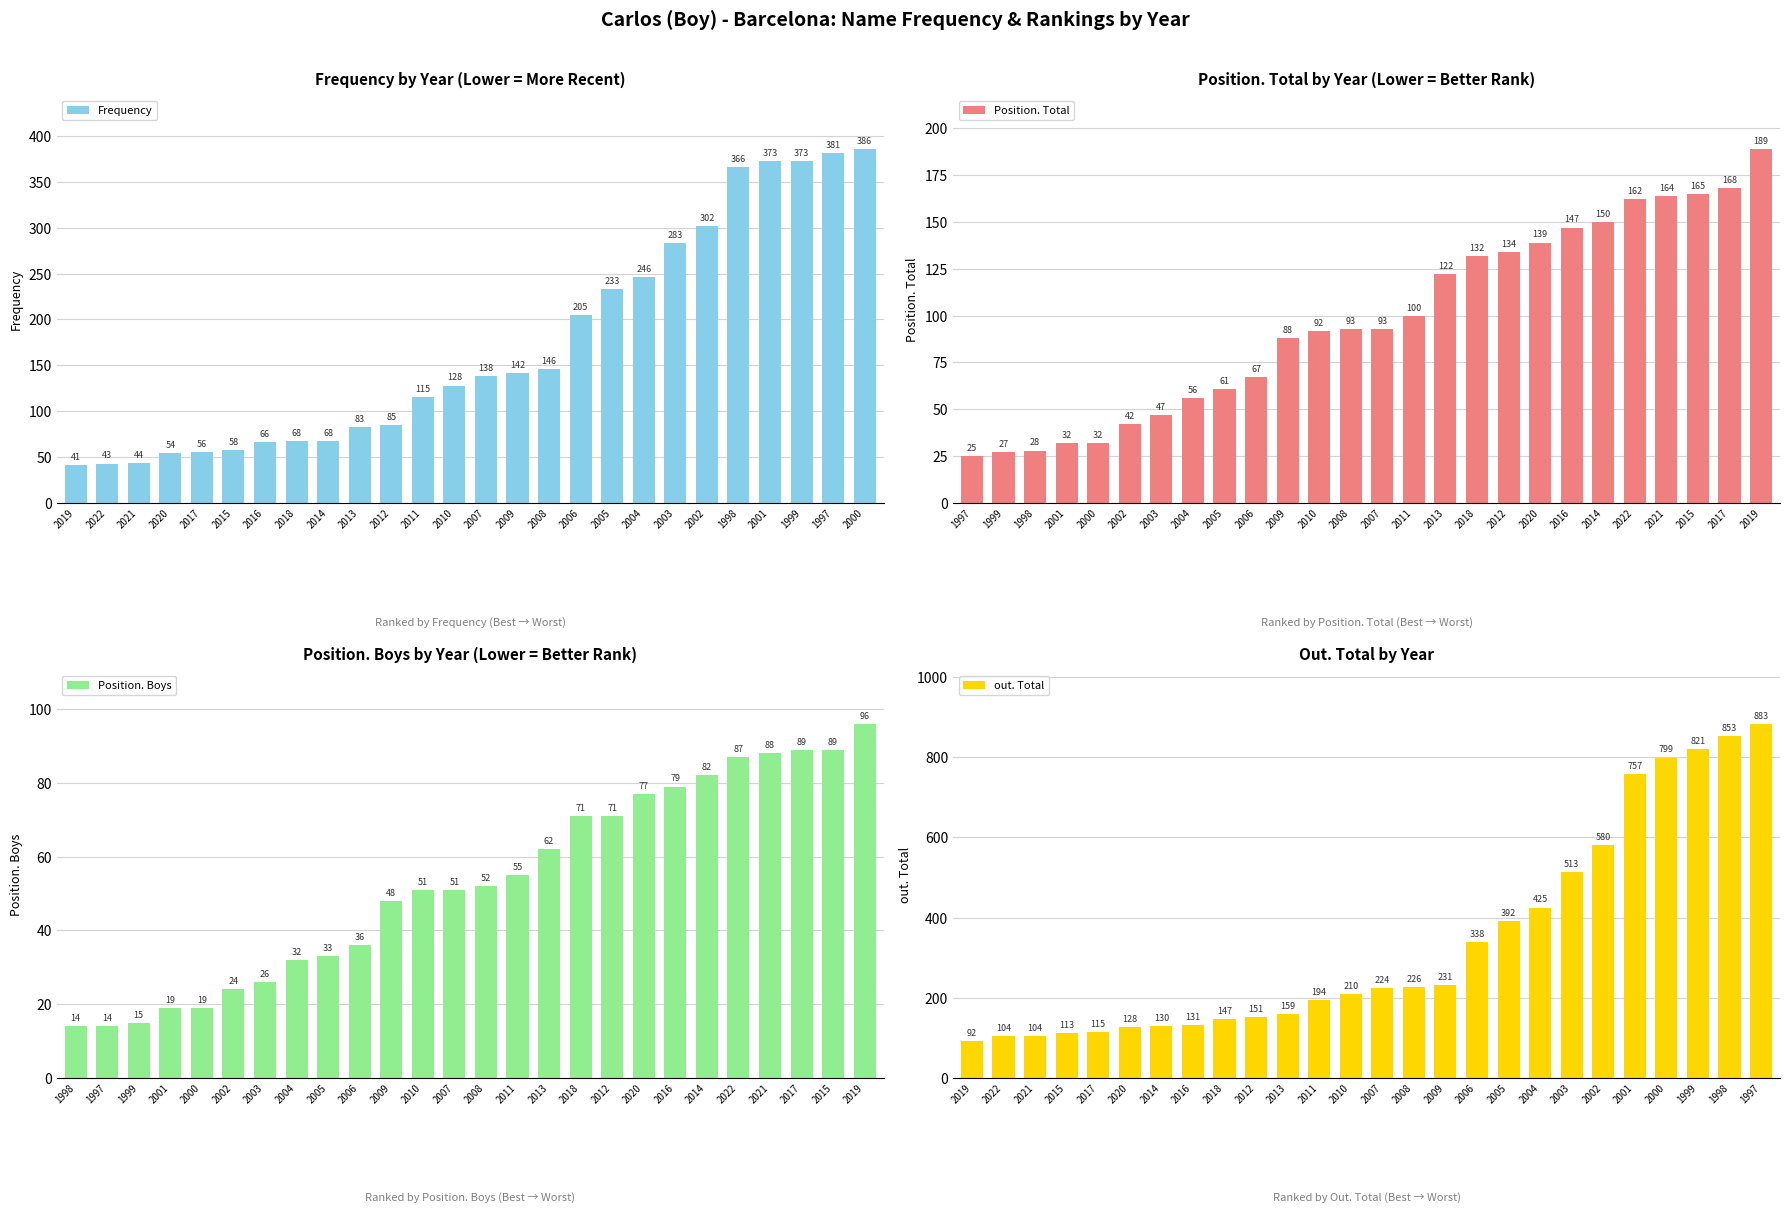

At how many categories does at least one series exceed 531?

6